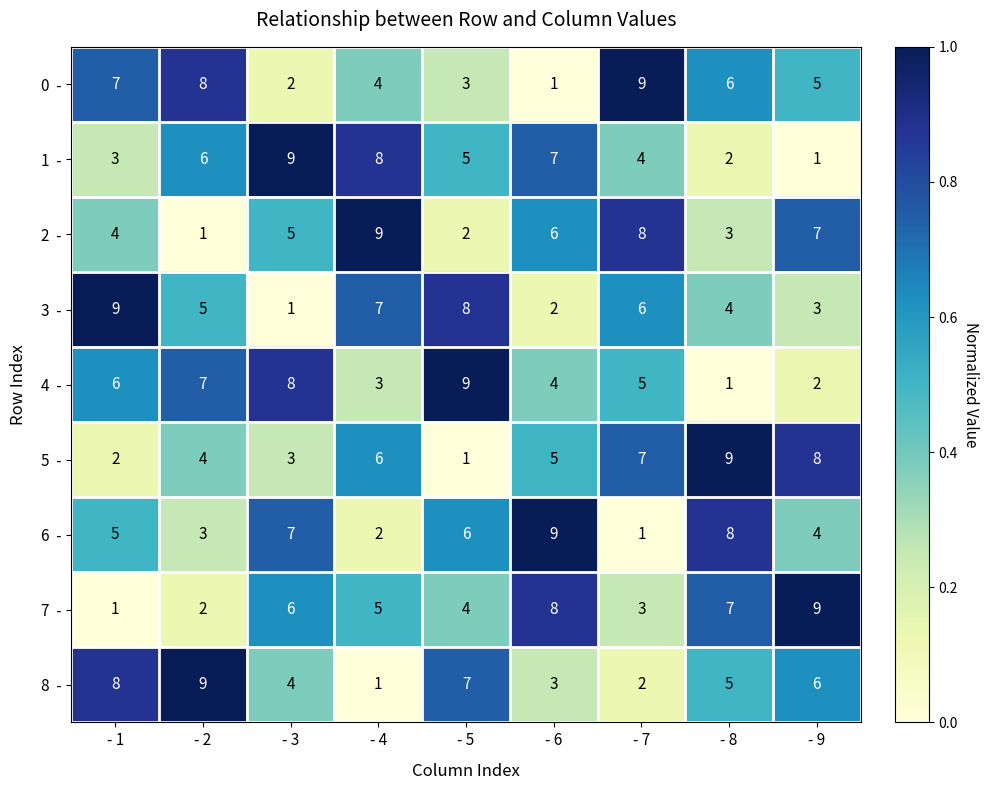

What is the spread (max minus min) of values at - 1?

8